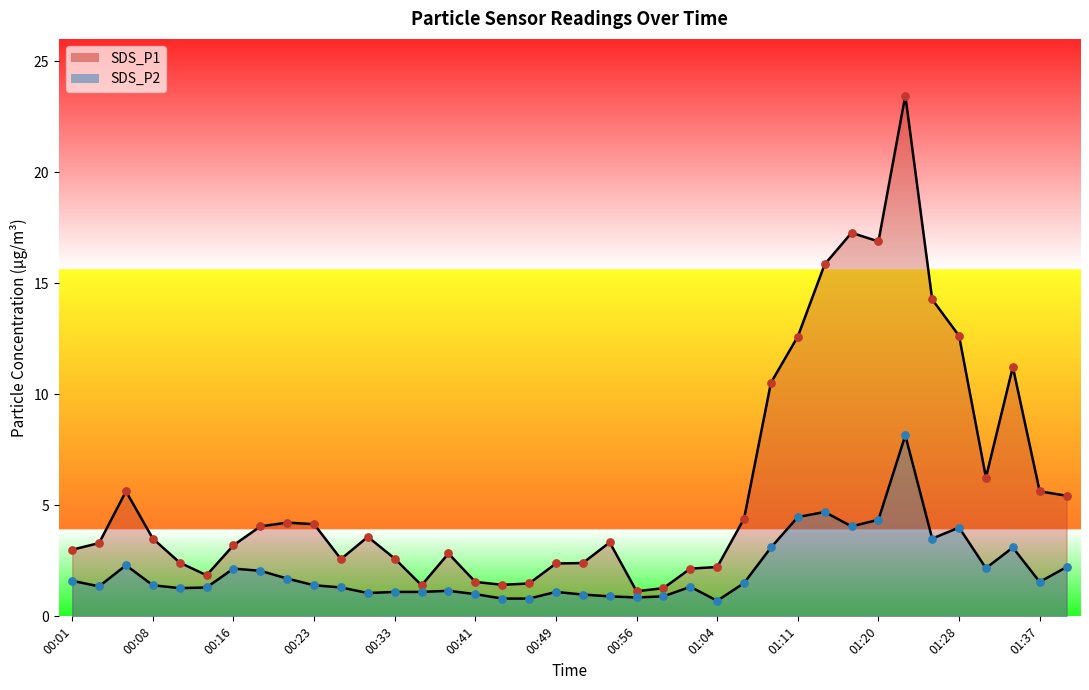

Which series has the widest spread of Y values?

SDS_P1